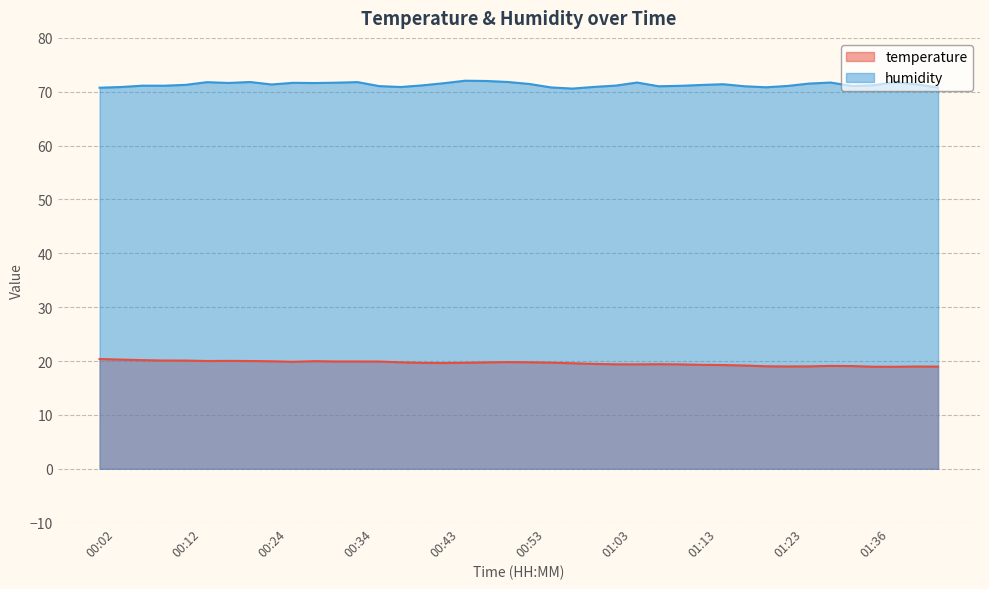

What is the value of the temperature point at the 13th from the left?

19.9